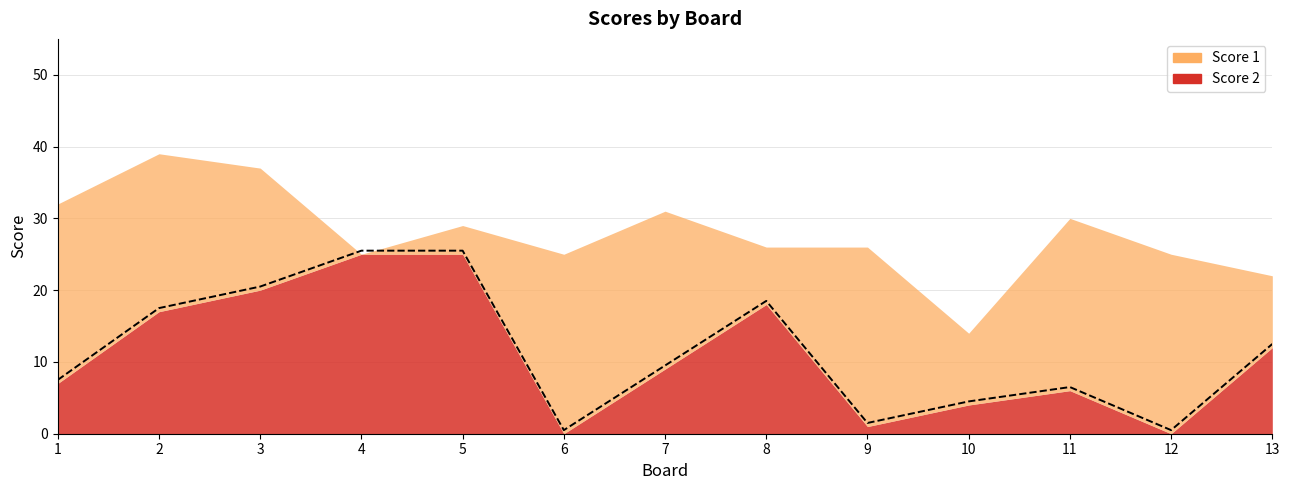

Reading right to left, extract all data points from this chart.

12.5	0.5	6.5	4.5	1.5	18.5	9.5	0.5	25.5	25.5	20.5	17.5	7.5